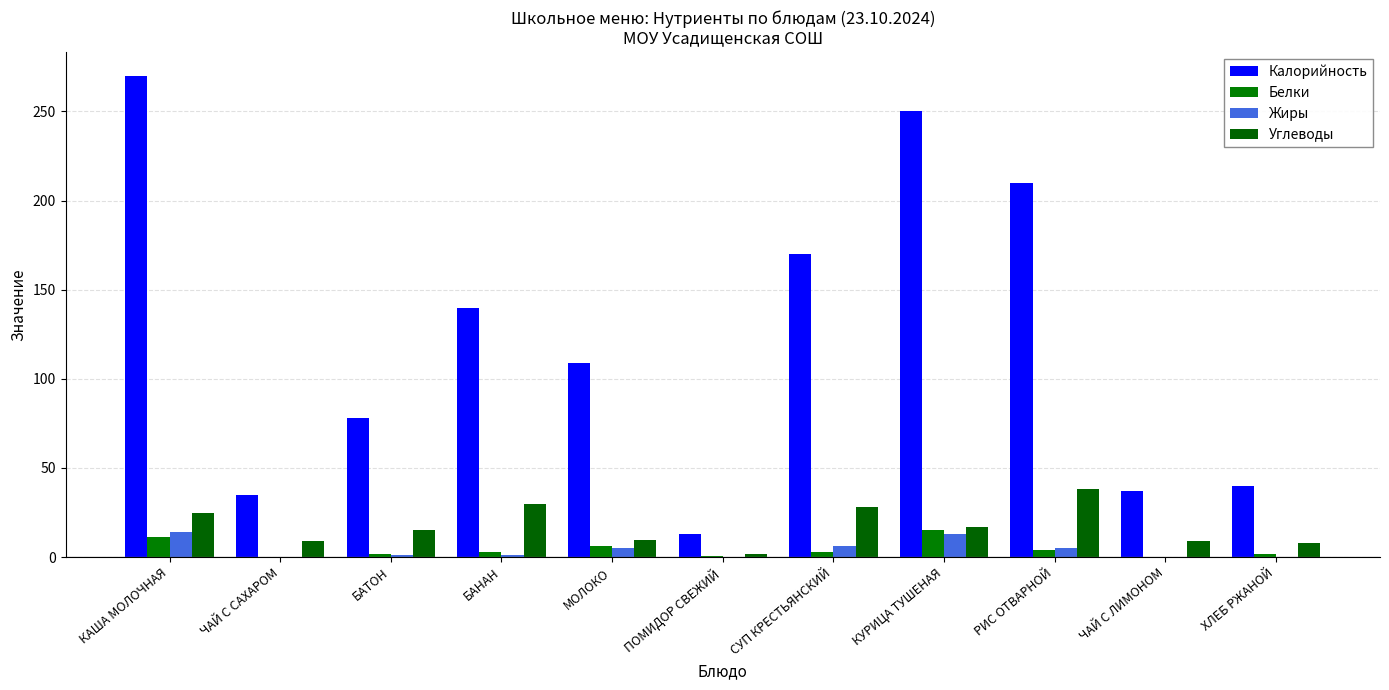

What is the sum of the Жиры values at ЧАЙ С САХАРОМ and КУРИЦА ТУШЕНАЯ?

13.0